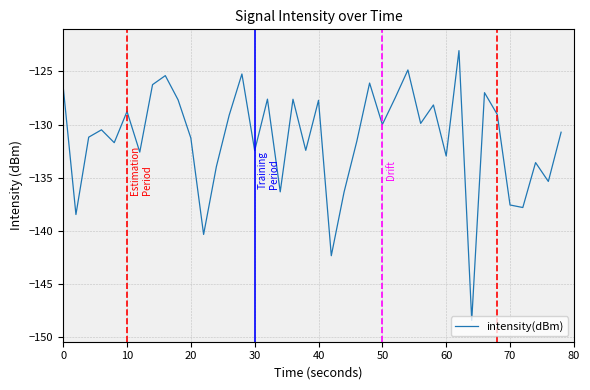

What is the minimum value shown in the chart?

-148.4